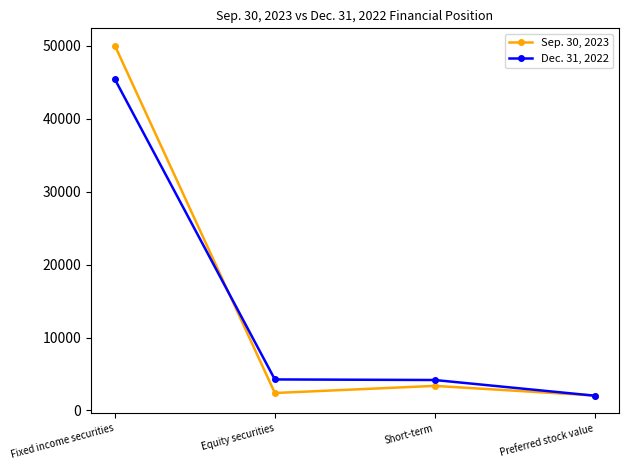

How many lines are shown in the chart?

2